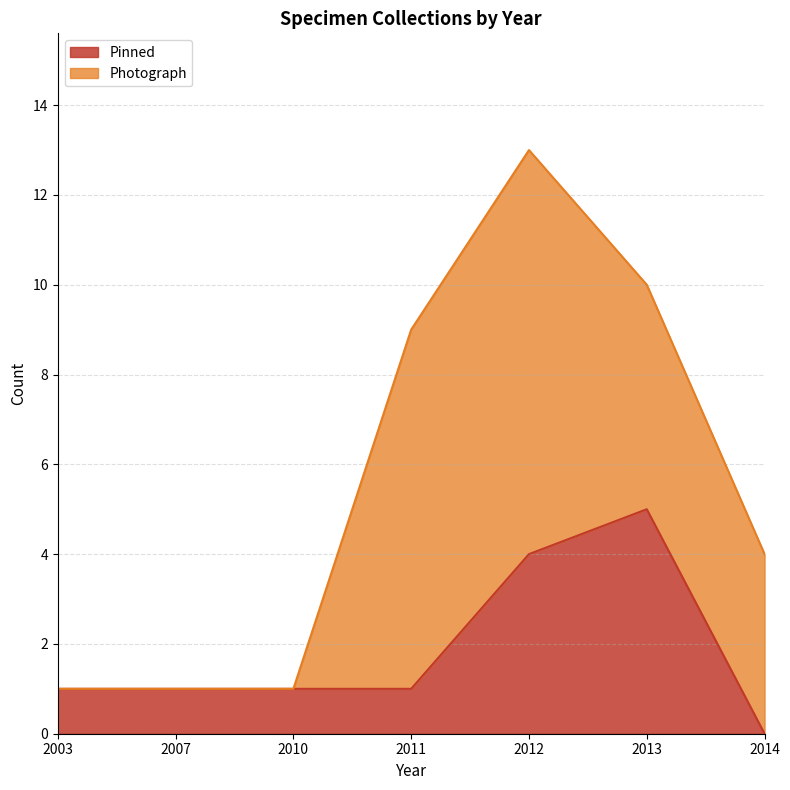

What is the total value across all series at 2013?

10